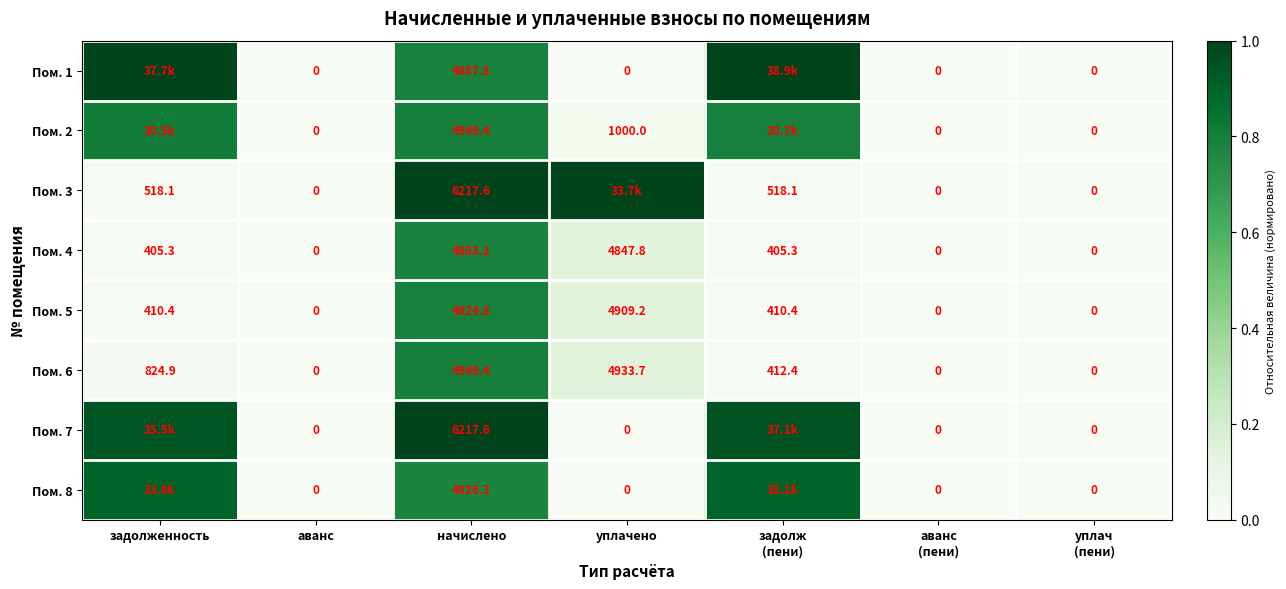

Where does the Пом. 6 series first go above 412?

задолженность